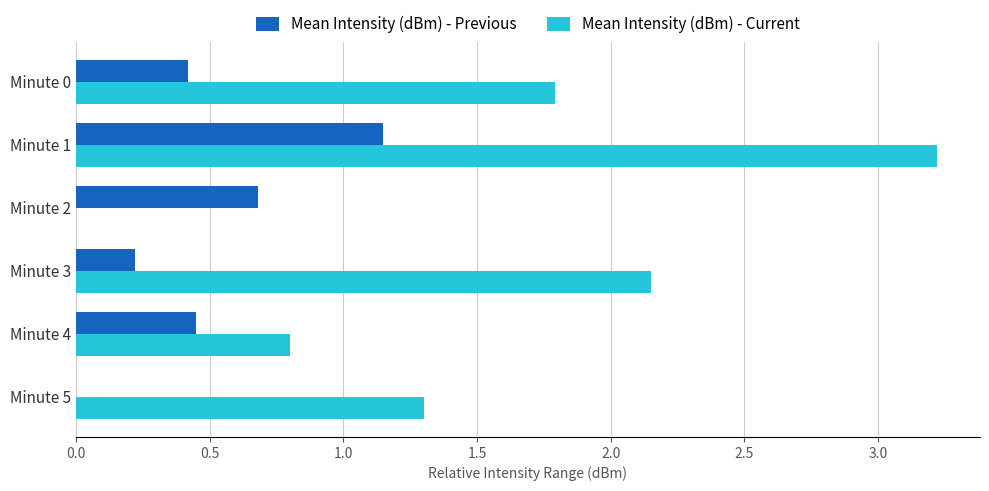

What is the average value of the Mean Intensity (dBm) - Current series?

1.5